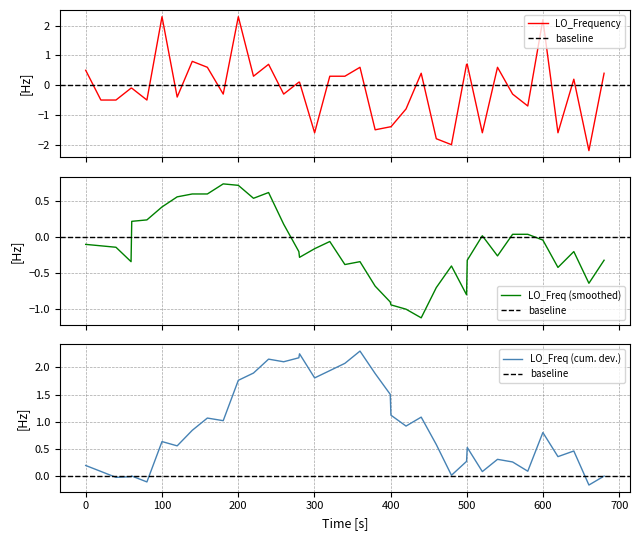

How many negative values are there?

20